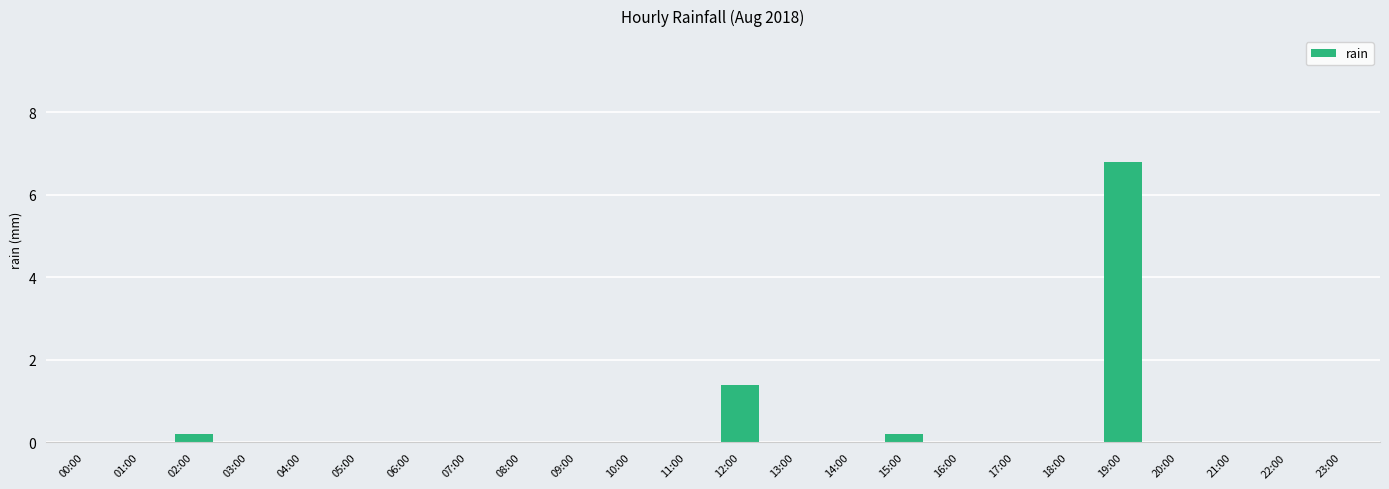

What is the sum of all values?

8.6